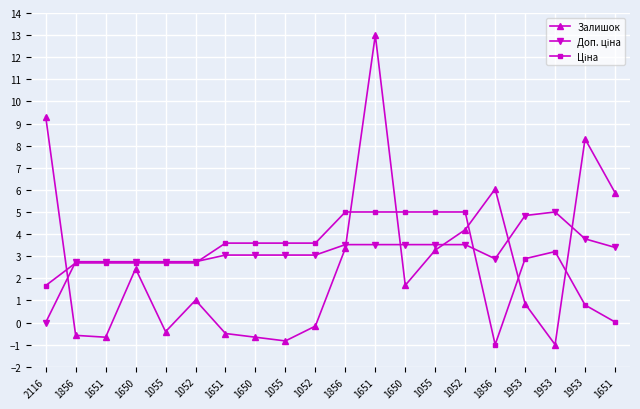

Which series changed the most between 1651 and 1055?

Залишок